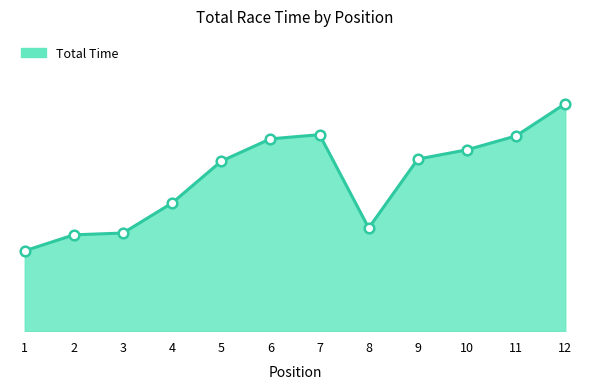

What is the change in value from 1 to 7?

+86.5